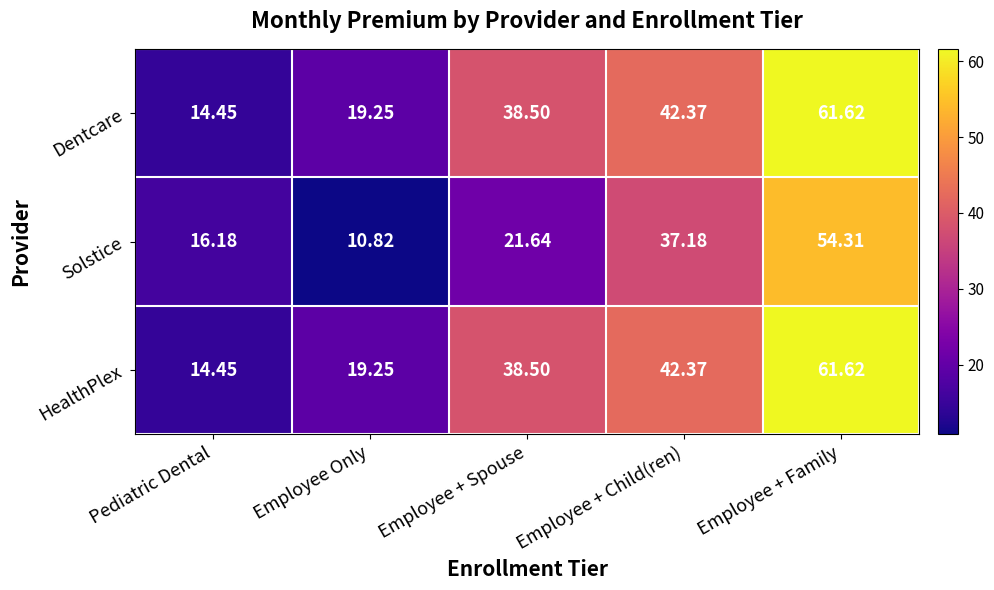

Which series changed the most between Employee Only and Employee + Child(ren)?

Solstice